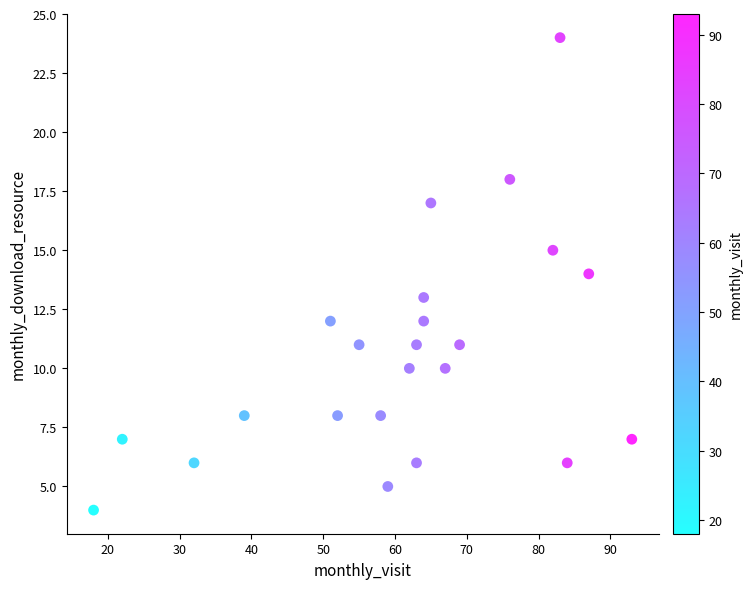

What is the range of Y values (max minus min)?

20